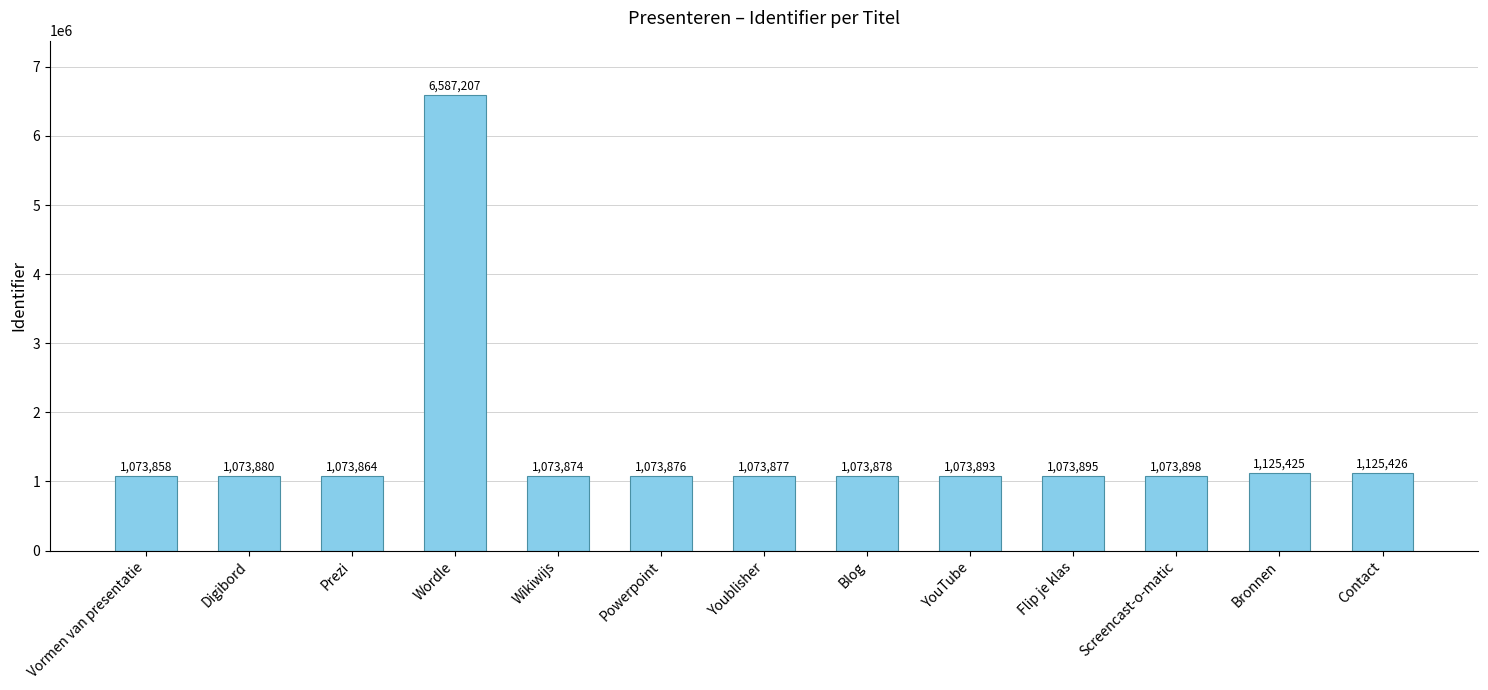

What is the sum of the values at Bronnen and Blog?

2199303